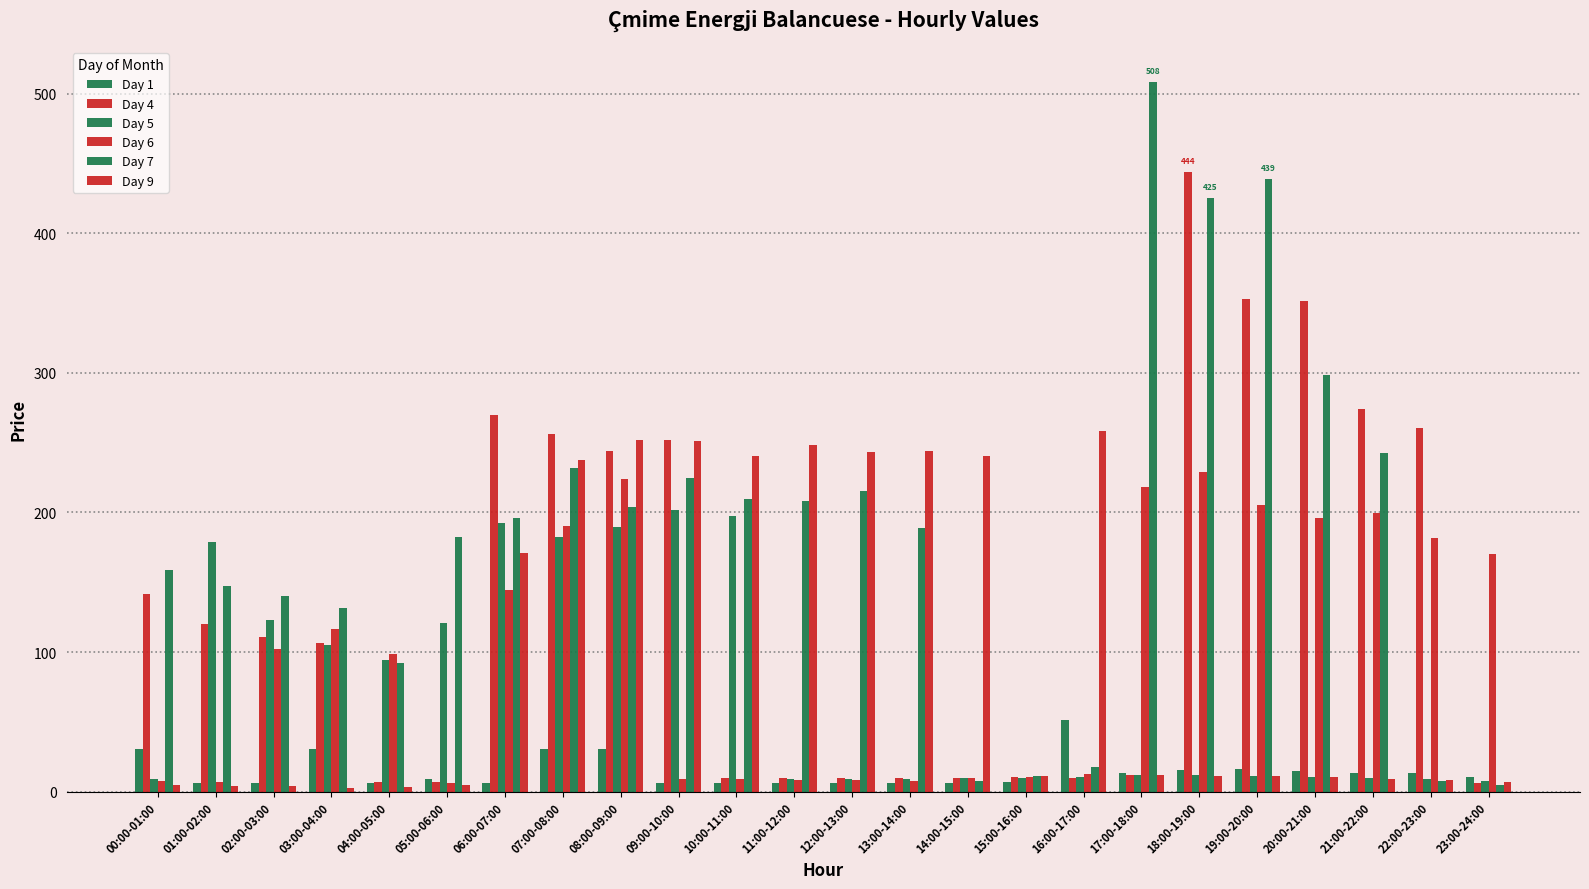

Reading left to right, what are all the values shown in this chart?

Day 1: 00:00-01:00=30.2	01:00-02:00=6.3	02:00-03:00=6.3	03:00-04:00=30.2	04:00-05:00=6.3	05:00-06:00=9.0	06:00-07:00=6.3	07:00-08:00=30.2	08:00-09:00=30.2	09:00-10:00=6.3	10:00-11:00=6.3	11:00-12:00=6.3	12:00-13:00=6.3	13:00-14:00=6.3	14:00-15:00=6.3	15:00-16:00=7.0	16:00-17:00=51.2	17:00-18:00=13.5	18:00-19:00=15.7	19:00-20:00=16.2	20:00-21:00=14.4	21:00-22:00=13.0	22:00-23:00=13.5	23:00-24:00=10.3
Day 4: 00:00-01:00=141.9	01:00-02:00=119.8	02:00-03:00=110.7	03:00-04:00=106.2	04:00-05:00=6.7	05:00-06:00=6.8	06:00-07:00=270.1	07:00-08:00=256.1	08:00-09:00=243.7	09:00-10:00=252.1	10:00-11:00=9.9	11:00-12:00=9.9	12:00-13:00=9.6	13:00-14:00=9.4	14:00-15:00=9.5	15:00-16:00=10.6	16:00-17:00=10.1	17:00-18:00=11.8	18:00-19:00=443.8	19:00-20:00=353.3	20:00-21:00=351.5	21:00-22:00=274.0	22:00-23:00=260.2	23:00-24:00=6.4
Day 5: 00:00-01:00=9.1	01:00-02:00=178.8	02:00-03:00=123.3	03:00-04:00=104.9	04:00-05:00=94.0	05:00-06:00=121.0	06:00-07:00=192.4	07:00-08:00=182.6	08:00-09:00=189.4	09:00-10:00=202.0	10:00-11:00=197.5	11:00-12:00=9.1	12:00-13:00=8.9	13:00-14:00=8.9	14:00-15:00=9.5	15:00-16:00=10.0	16:00-17:00=10.8	17:00-18:00=12.1	18:00-19:00=12.2	19:00-20:00=11.2	20:00-21:00=10.3	21:00-22:00=9.5	22:00-23:00=9.1	23:00-24:00=8.0
Day 6: 00:00-01:00=7.3	01:00-02:00=6.9	02:00-03:00=102.2	03:00-04:00=116.3	04:00-05:00=98.8	05:00-06:00=6.5	06:00-07:00=144.6	07:00-08:00=190.1	08:00-09:00=224.0	09:00-10:00=9.2	10:00-11:00=9.0	11:00-12:00=8.3	12:00-13:00=8.3	13:00-14:00=7.9	14:00-15:00=9.6	15:00-16:00=10.5	16:00-17:00=12.6	17:00-18:00=218.3	18:00-19:00=228.9	19:00-20:00=205.4	20:00-21:00=196.1	21:00-22:00=199.5	22:00-23:00=181.9	23:00-24:00=169.9
Day 7: 00:00-01:00=158.5	01:00-02:00=147.1	02:00-03:00=140.0	03:00-04:00=131.7	04:00-05:00=91.9	05:00-06:00=182.1	06:00-07:00=196.3	07:00-08:00=232.2	08:00-09:00=203.7	09:00-10:00=224.9	10:00-11:00=209.7	11:00-12:00=208.2	12:00-13:00=215.6	13:00-14:00=188.9	14:00-15:00=7.8	15:00-16:00=11.1	16:00-17:00=17.5	17:00-18:00=508.2	18:00-19:00=425.2	19:00-20:00=438.9	20:00-21:00=298.3	21:00-22:00=242.7	22:00-23:00=7.4	23:00-24:00=5.1
Day 9: 00:00-01:00=4.7	01:00-02:00=4.0	02:00-03:00=3.8	03:00-04:00=2.5	04:00-05:00=3.2	05:00-06:00=5.0	06:00-07:00=171.0	07:00-08:00=237.4	08:00-09:00=252.0	09:00-10:00=251.2	10:00-11:00=240.6	11:00-12:00=248.5	12:00-13:00=243.1	13:00-14:00=244.4	14:00-15:00=240.4	15:00-16:00=11.4	16:00-17:00=258.3	17:00-18:00=12.2	18:00-19:00=11.3	19:00-20:00=11.3	20:00-21:00=10.5	21:00-22:00=8.8	22:00-23:00=8.2	23:00-24:00=6.8